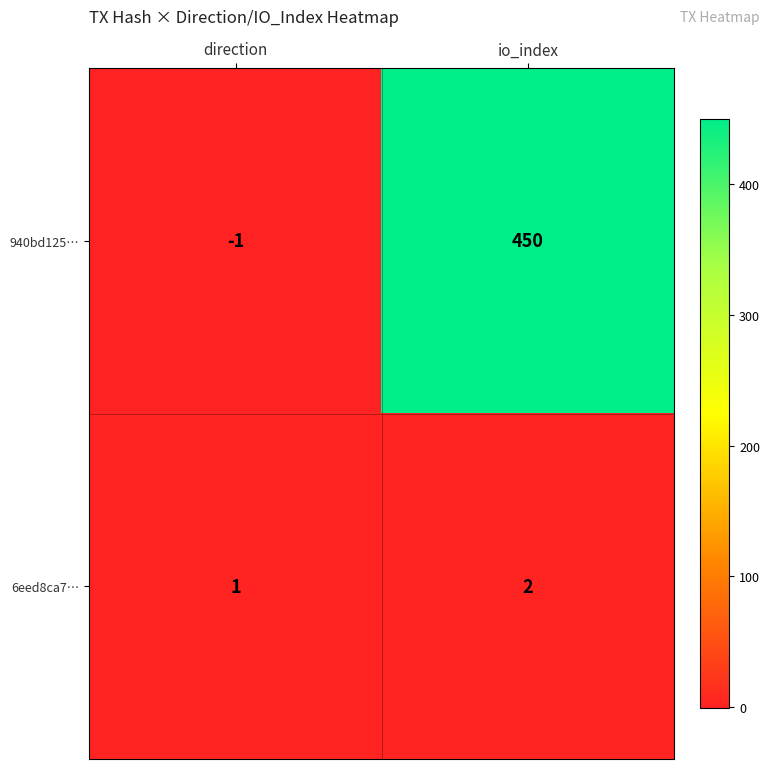

At which category is the sum across all series the highest?

io_index